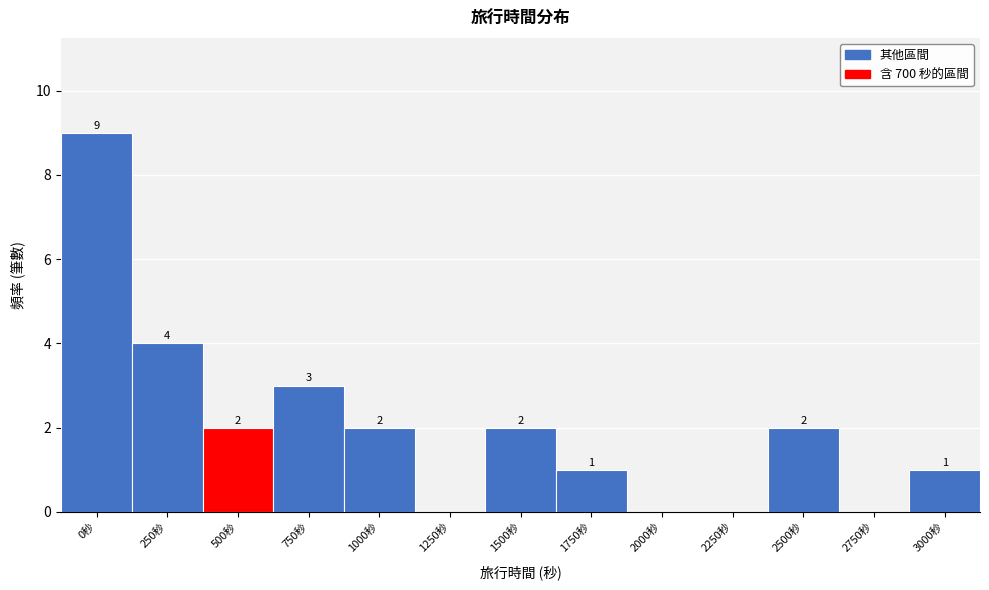

Reading left to right, list all the values displayed in this chart.

0秒=9	250秒=4	500秒=2	750秒=3	1000秒=2	1250秒=0	1500秒=2	1750秒=1	2000秒=0	2250秒=0	2500秒=2	2750秒=0	3000秒=1